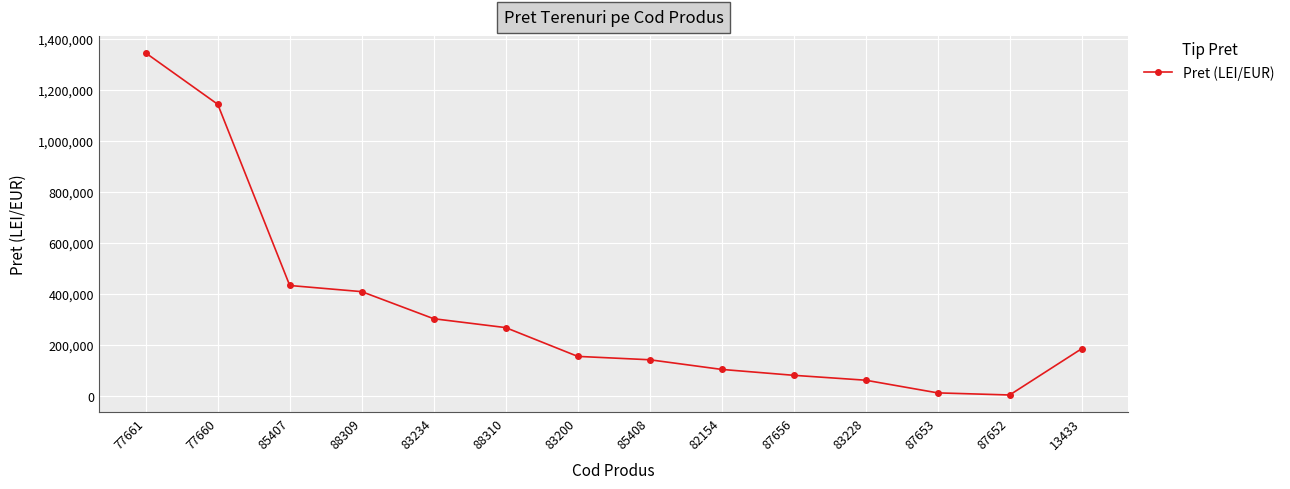

What is the label of the 7th point from the left?

83200